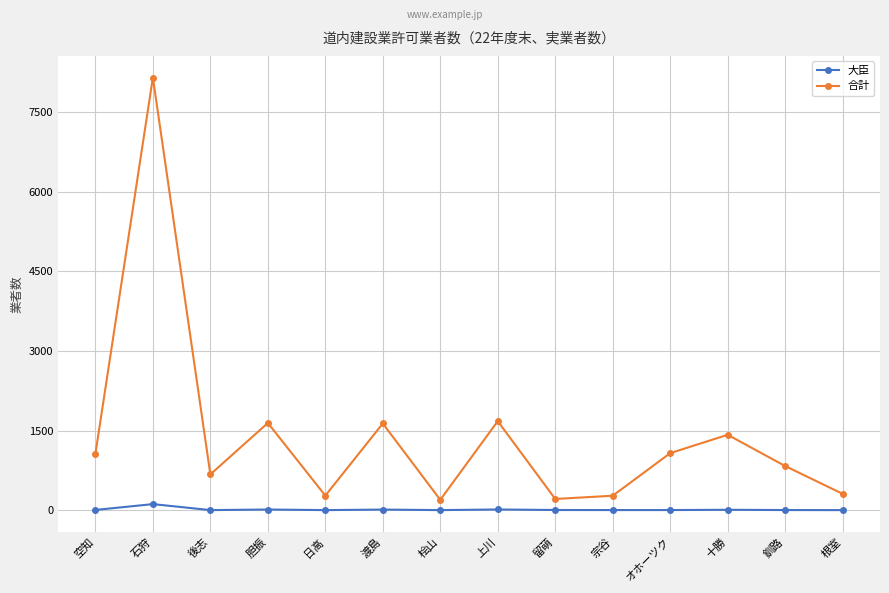

The 合計 series shows 831 at 釧路. True or false?

True